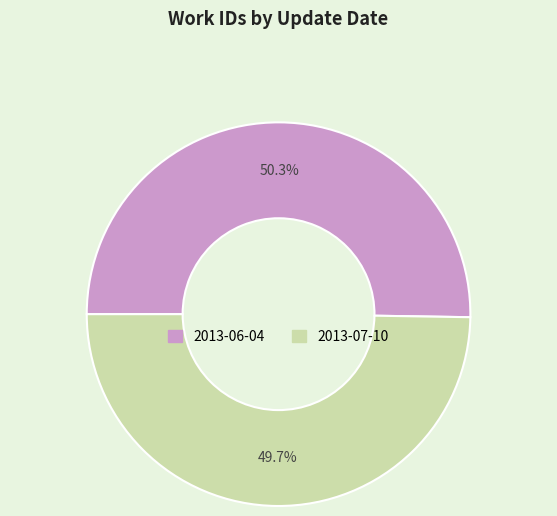

Which slice is the largest?

2013-06-04